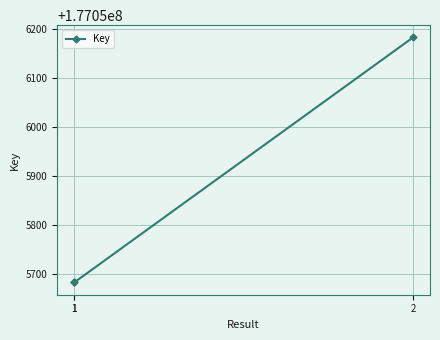

Between 2 and 1, which is larger?

2